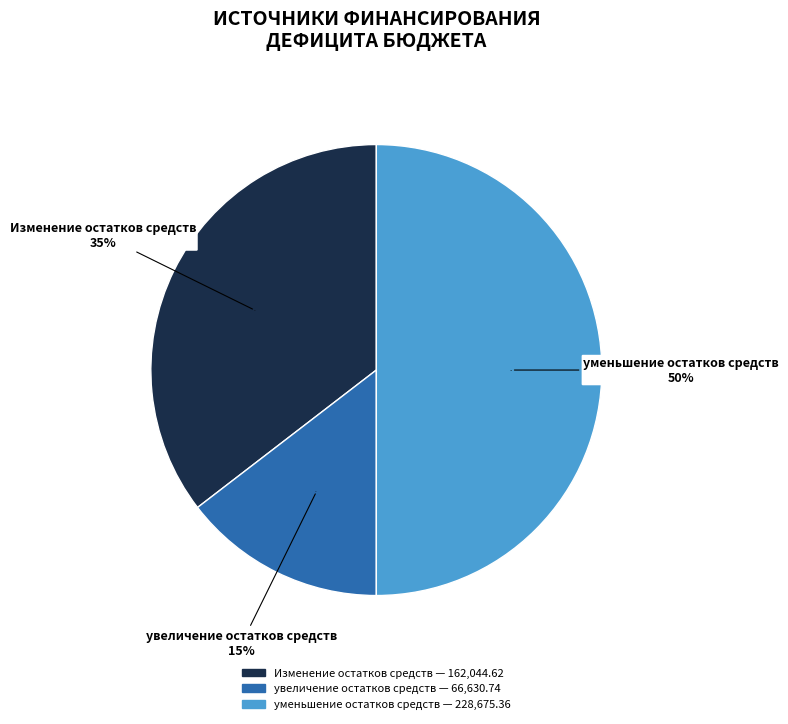

Between Изменение остатков средств and Увеличение прочих остатков денежных средств, which is larger?

Изменение остатков средств